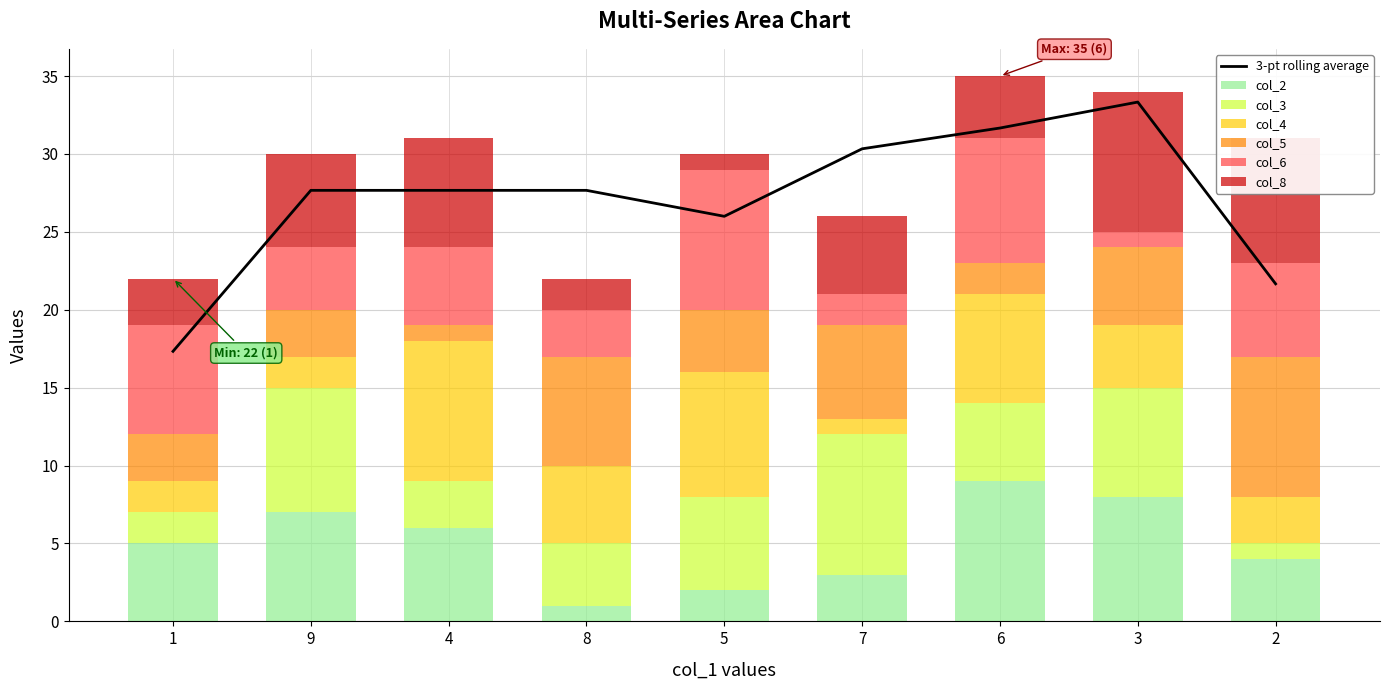

True or false: col_5 has a value of 3 at 6.

False